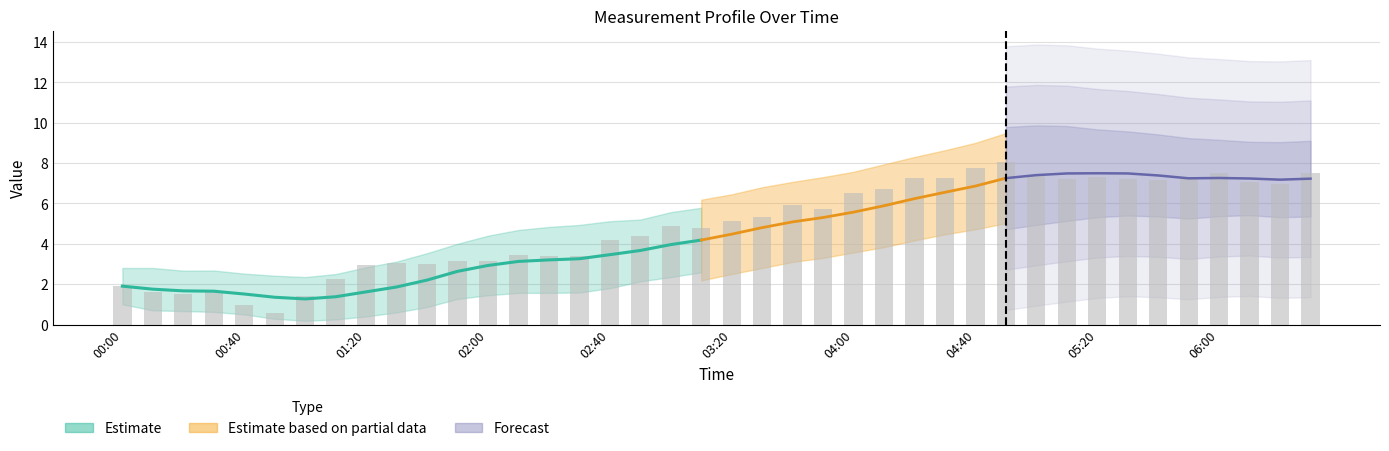

Approximately how many times larger is the value at 2022/07/31 03:00 compared to 2022/07/31 02:30?

1.4